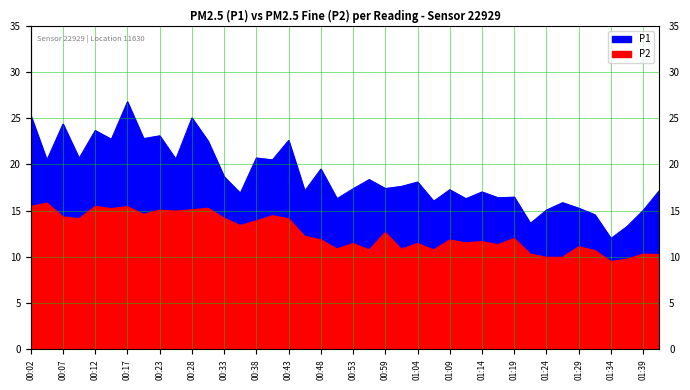

The P2 series shows 11.3 at 01:16. True or false?

True